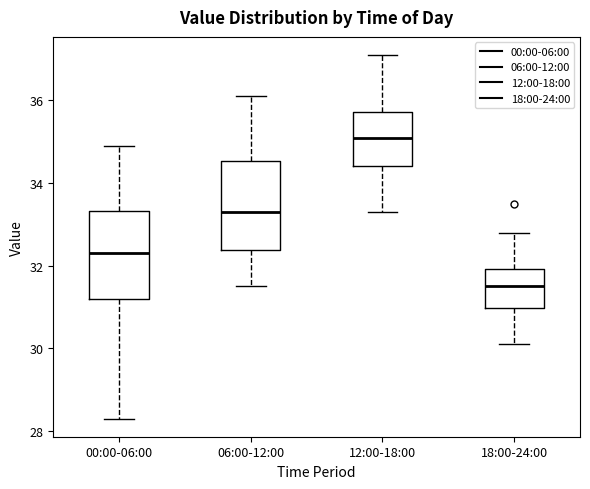

Where is the lower edge of the box for 18:00-24:00 on the y-axis? The values are not printed on the chart, so give them approximately, as read against the axis.

31.0